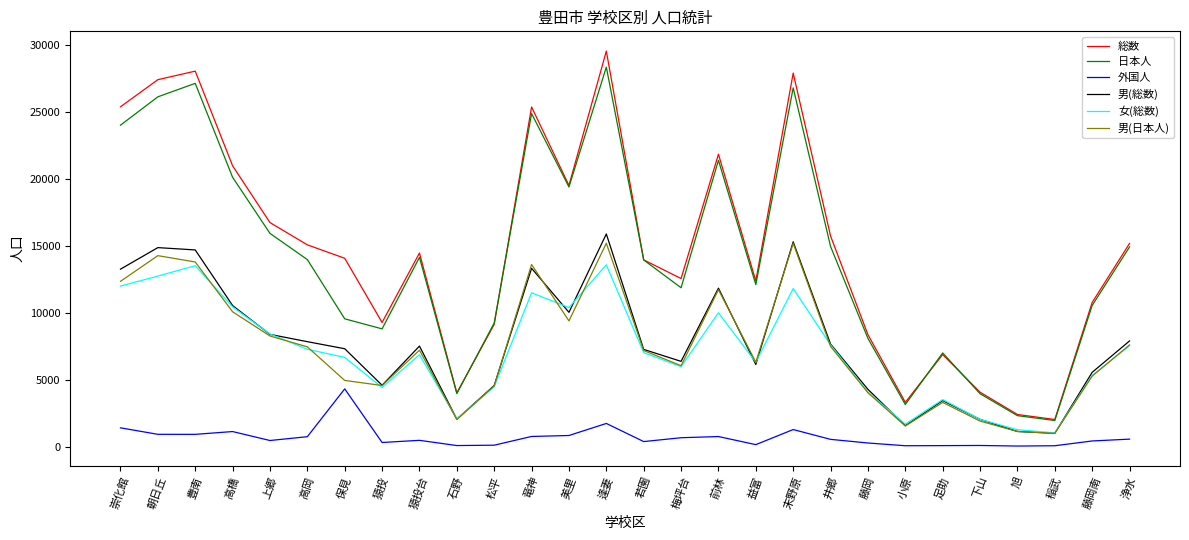

What is the label of the 17th point from the left?

前林